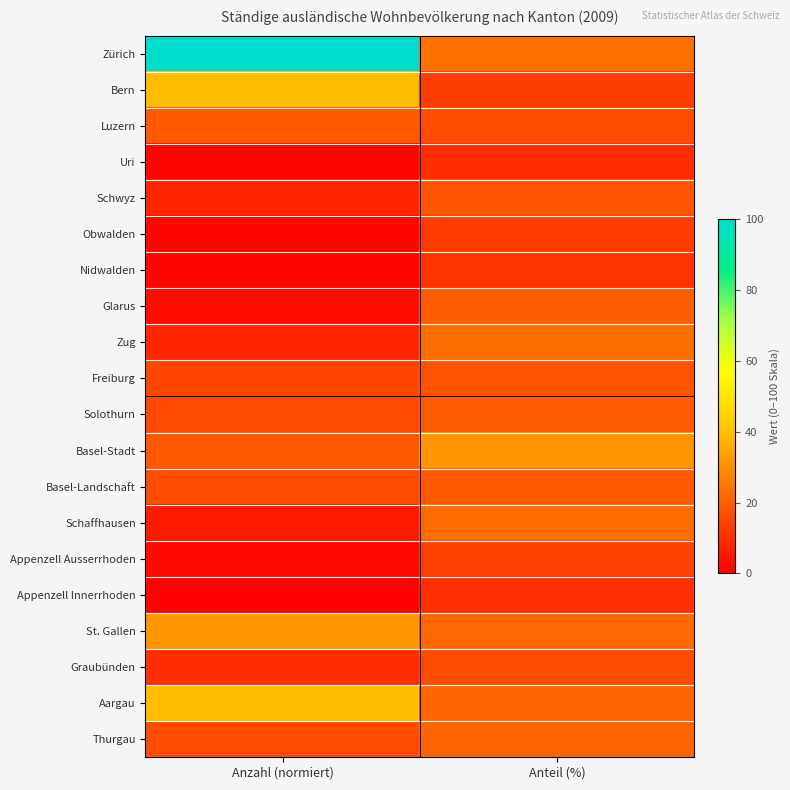

Which has a higher value, Anteil (%) or Anzahl (normiert)?

Anzahl (normiert)